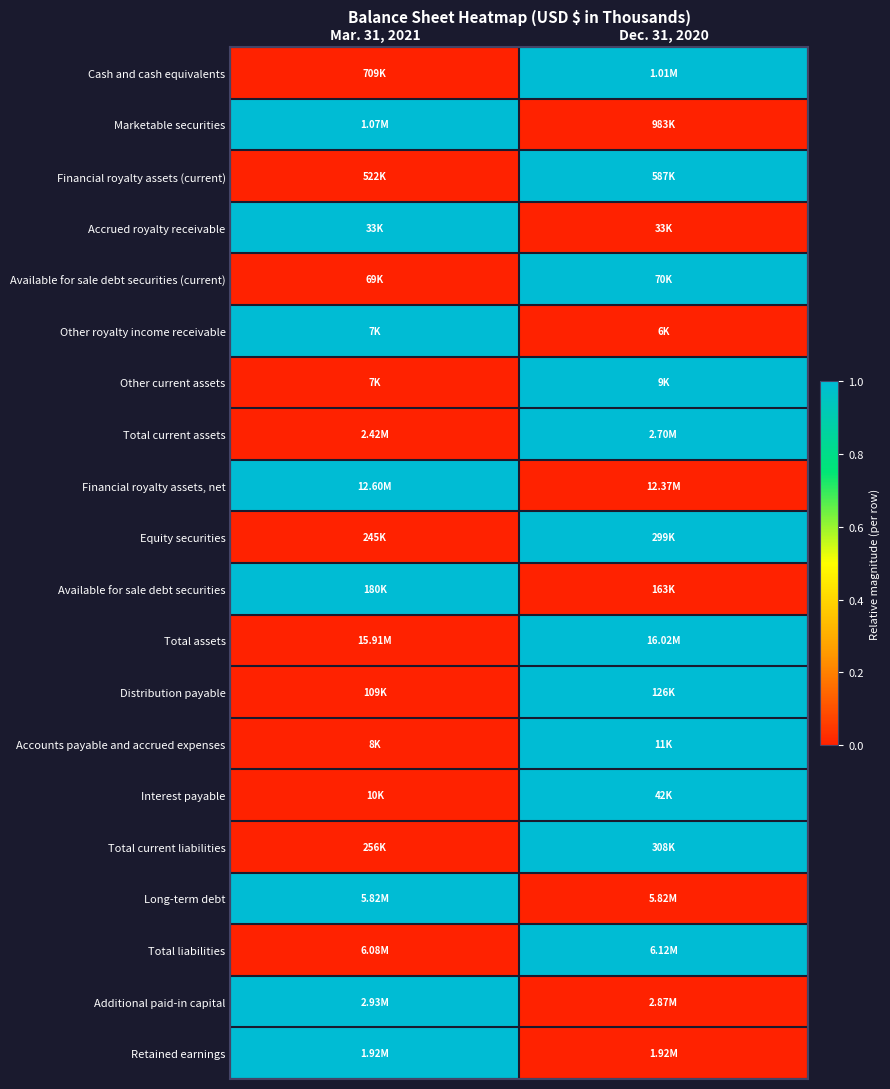

Which category has the lowest value across all series?

Mar. 31, 2021